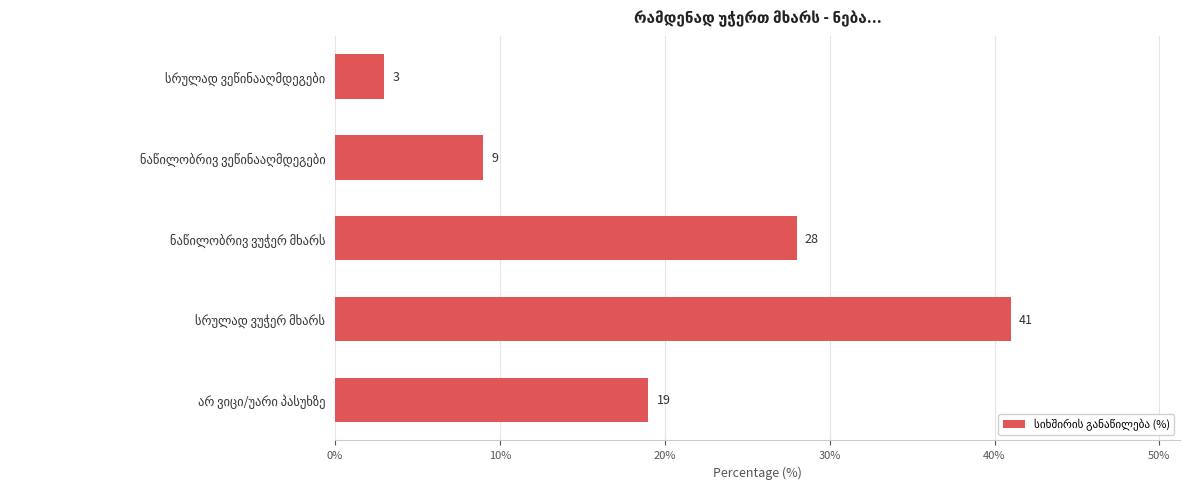

Count the values in the range 9 to 28.

3